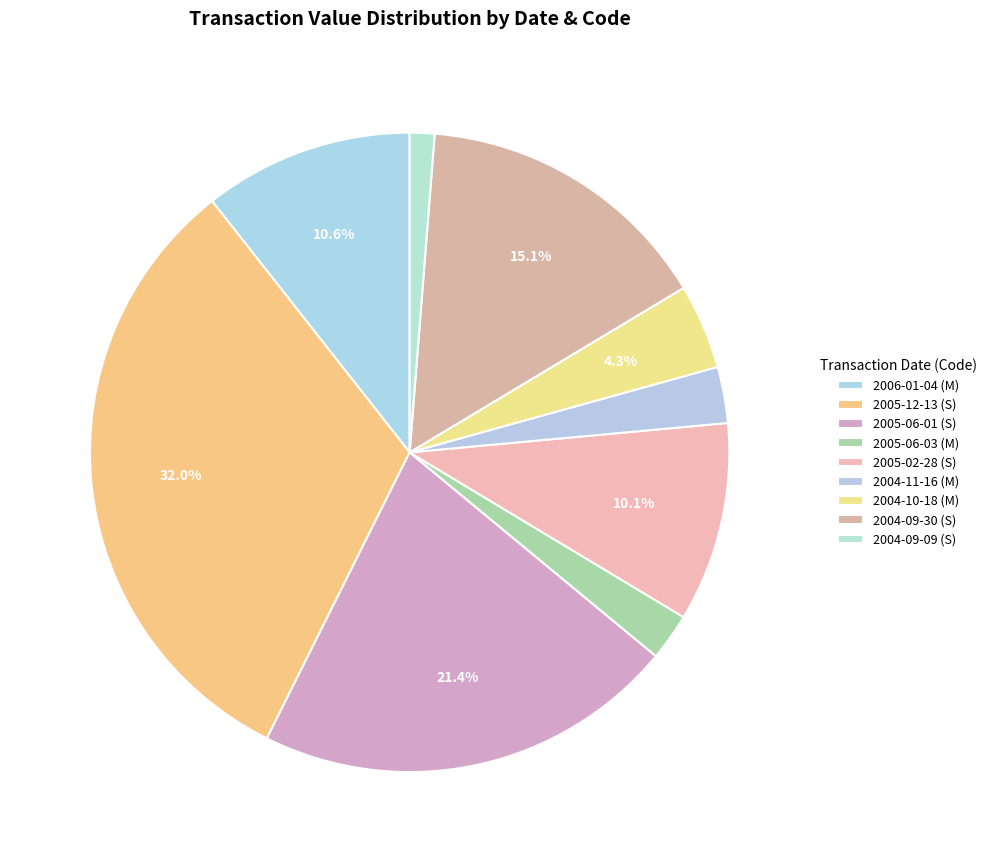

How many segments does this pie chart have?

9